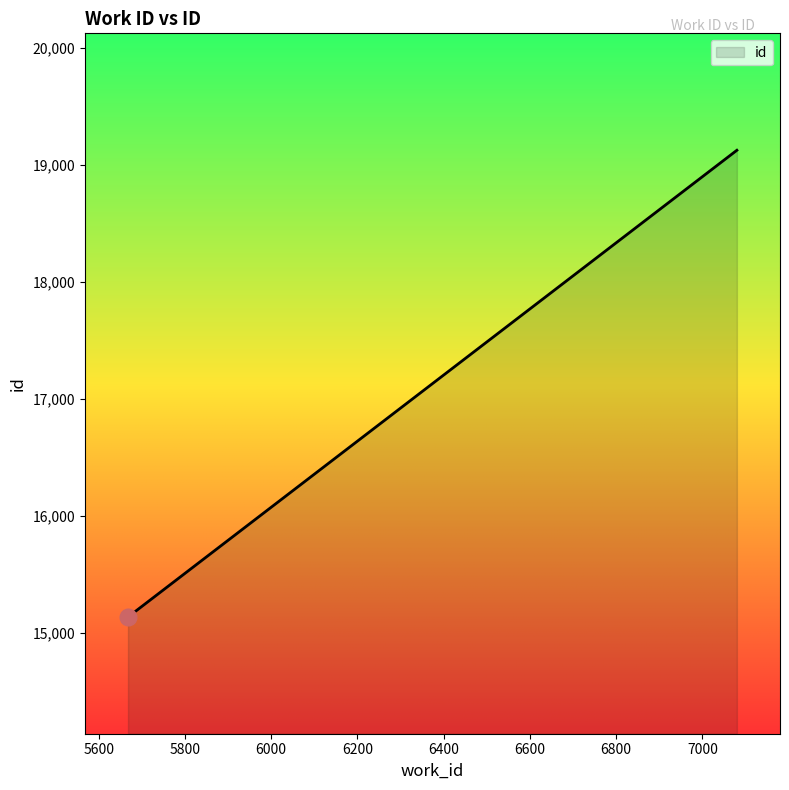

What is the average value?

16465